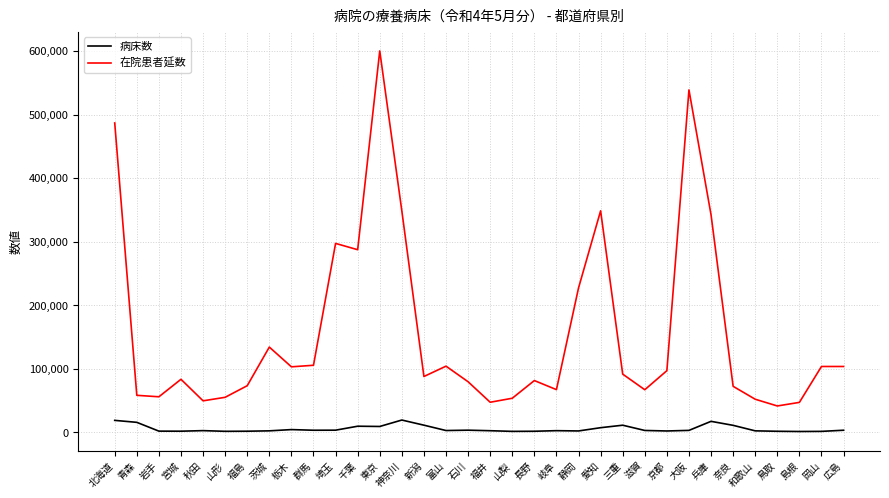

Is it true that 在院患者延数 equals 103661 at 岡山?

True